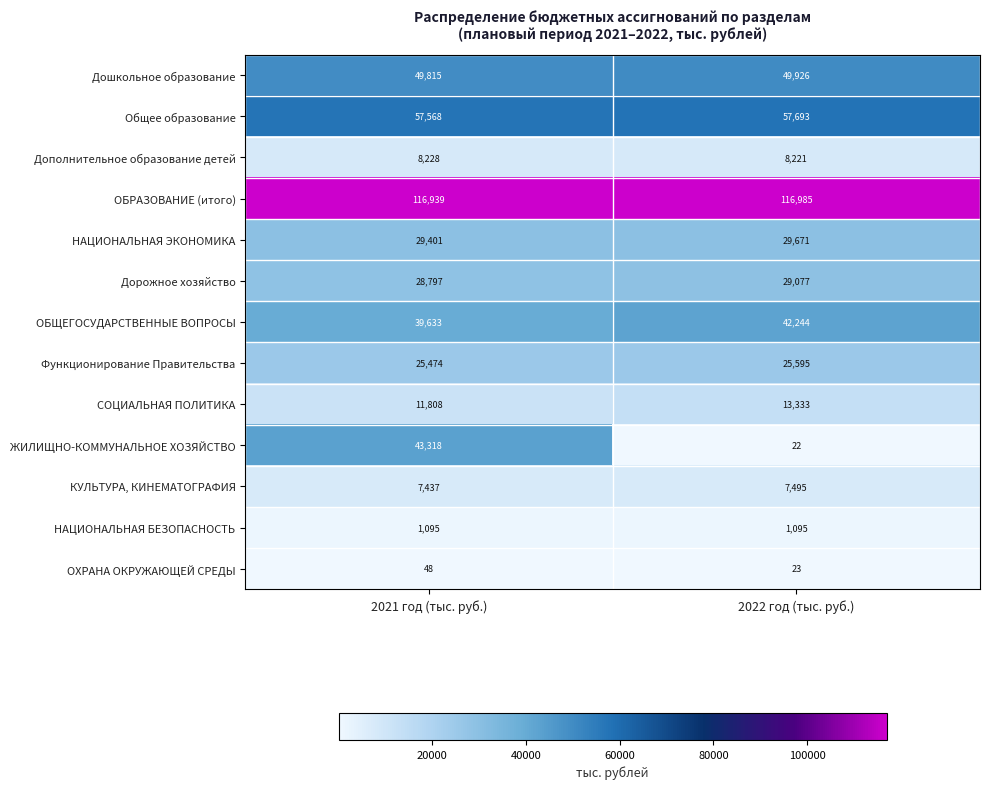

At how many categories does at least one series exceed 35321?

2